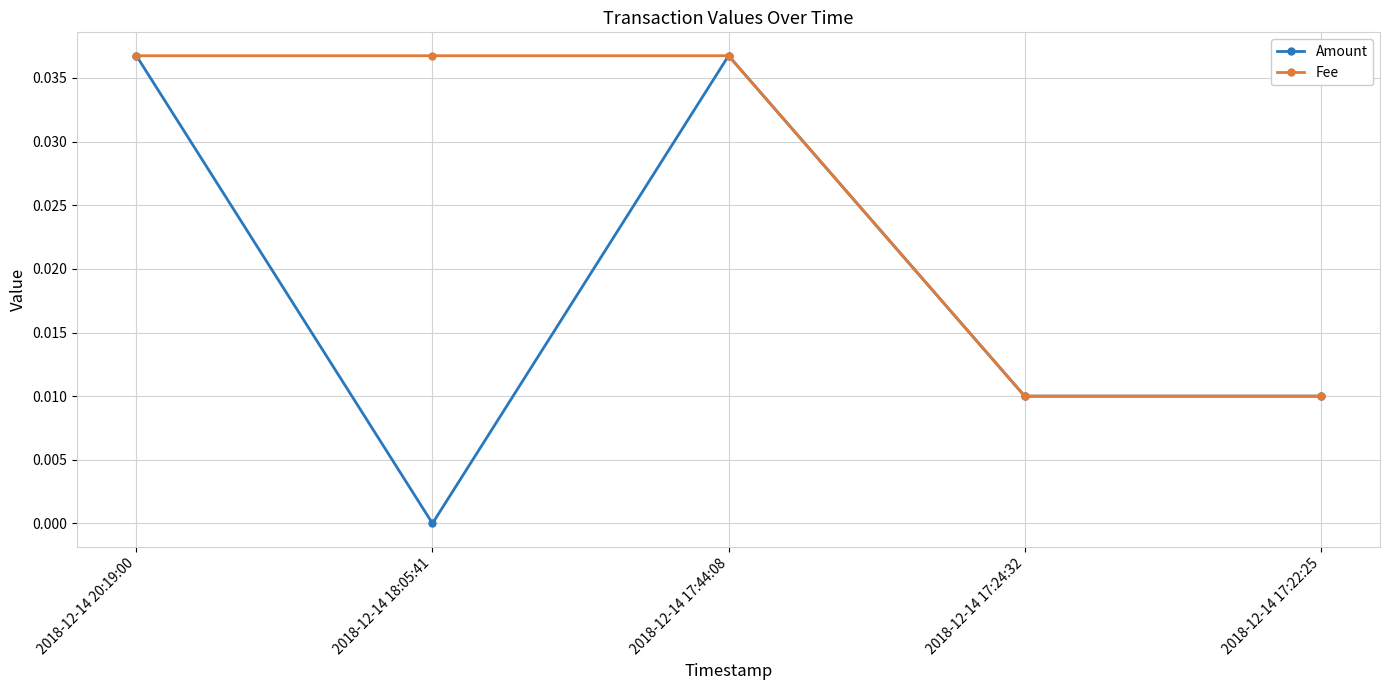

Which series has the largest total across all categories?

Fee